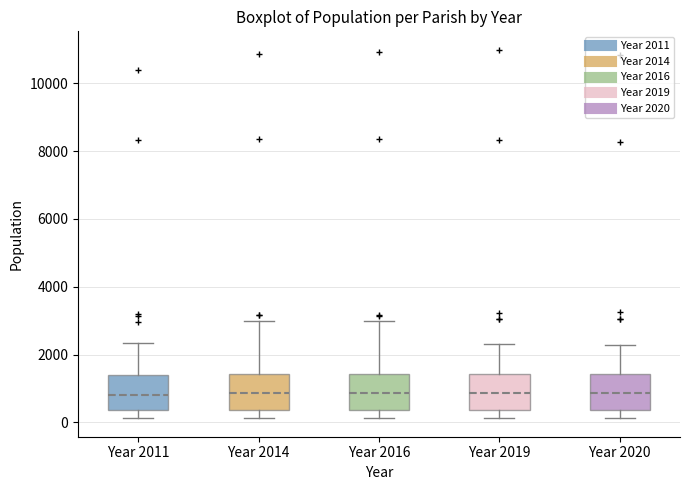

Where is the upper edge of the box for Year 2016 on the y-axis? The values are not printed on the chart, so give them approximately, as read against the axis.

1400